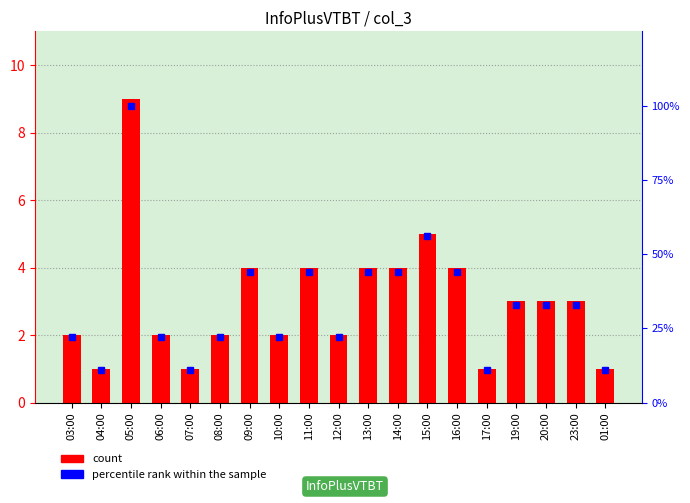

The count series shows 3 at 03:00. True or false?

False